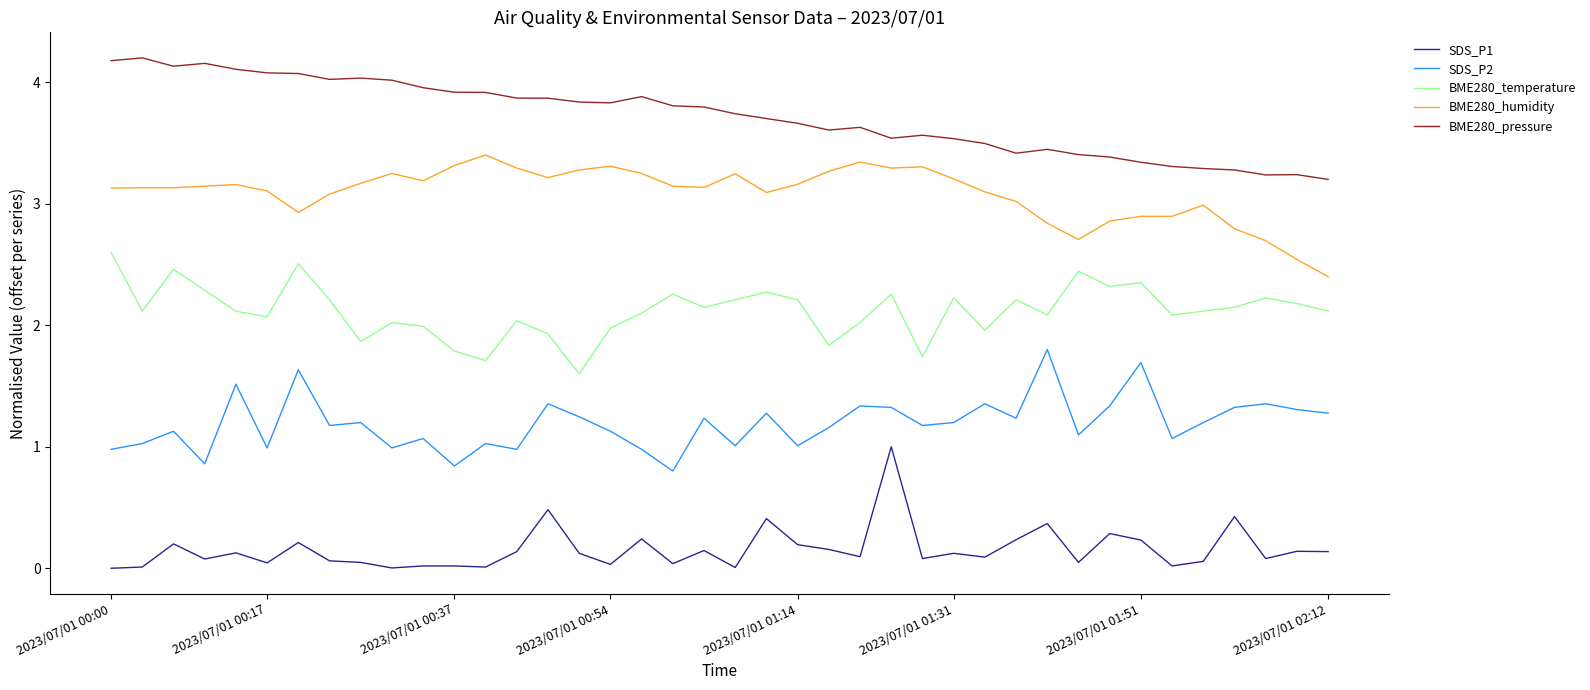

Which series has the largest total across all categories?

BME280_pressure